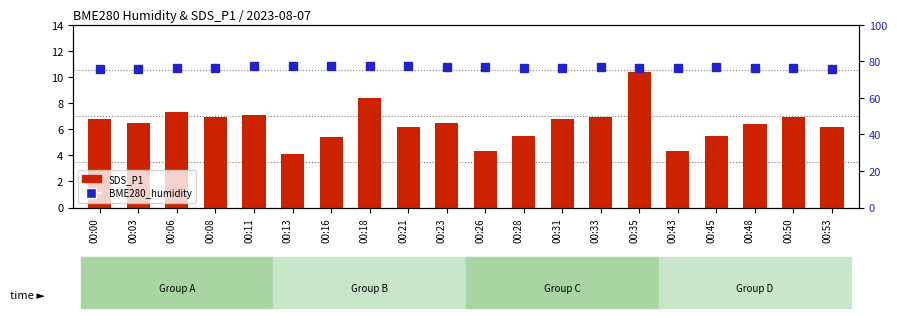

At which category is the sum across all series the highest?

00:35